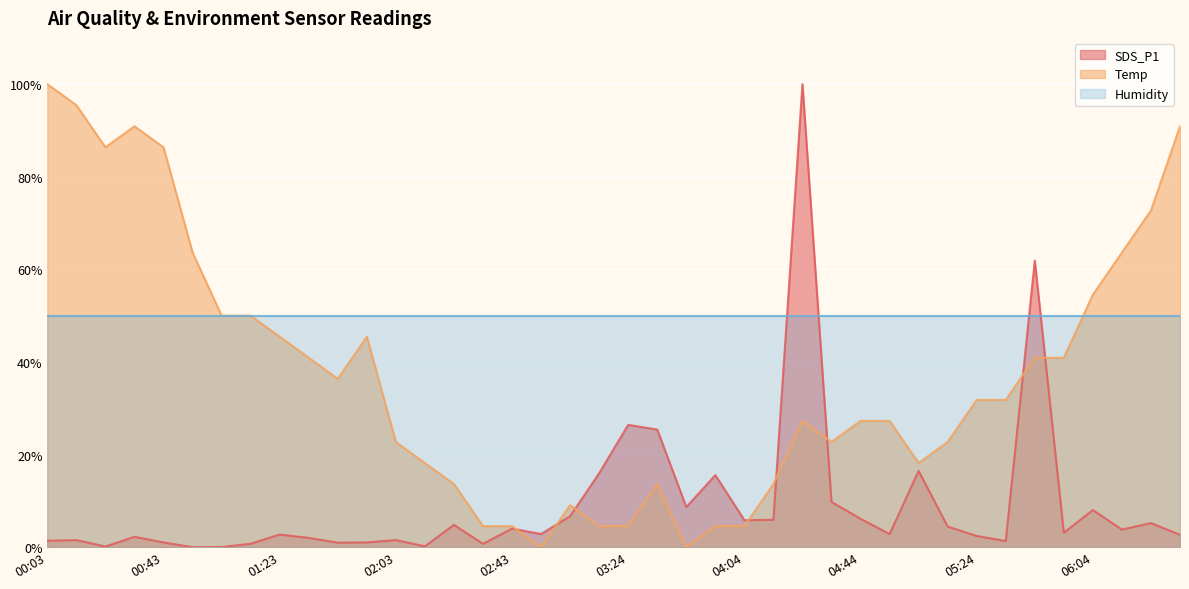

At which label does SDS_P1 first exceed 3?

02:23